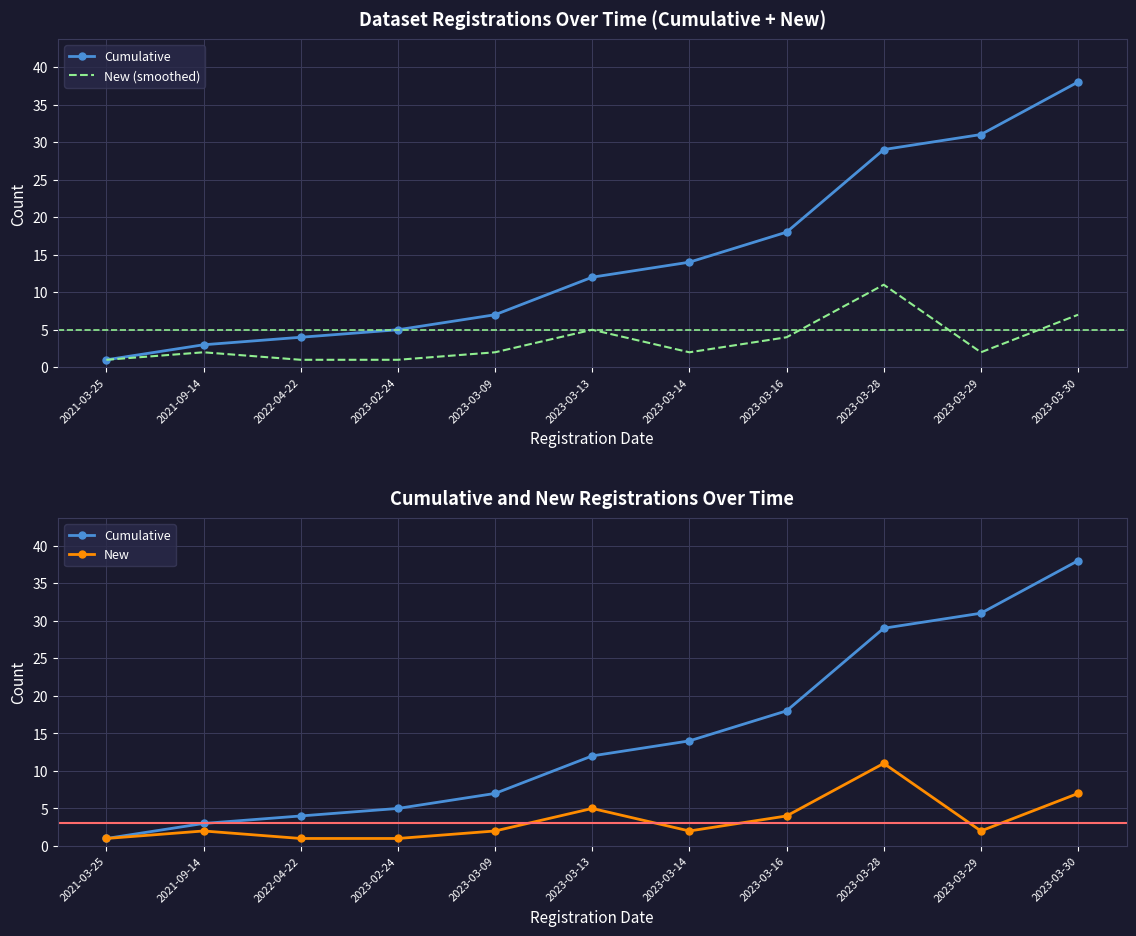

How many data points in Cumulative are less than 12?

5